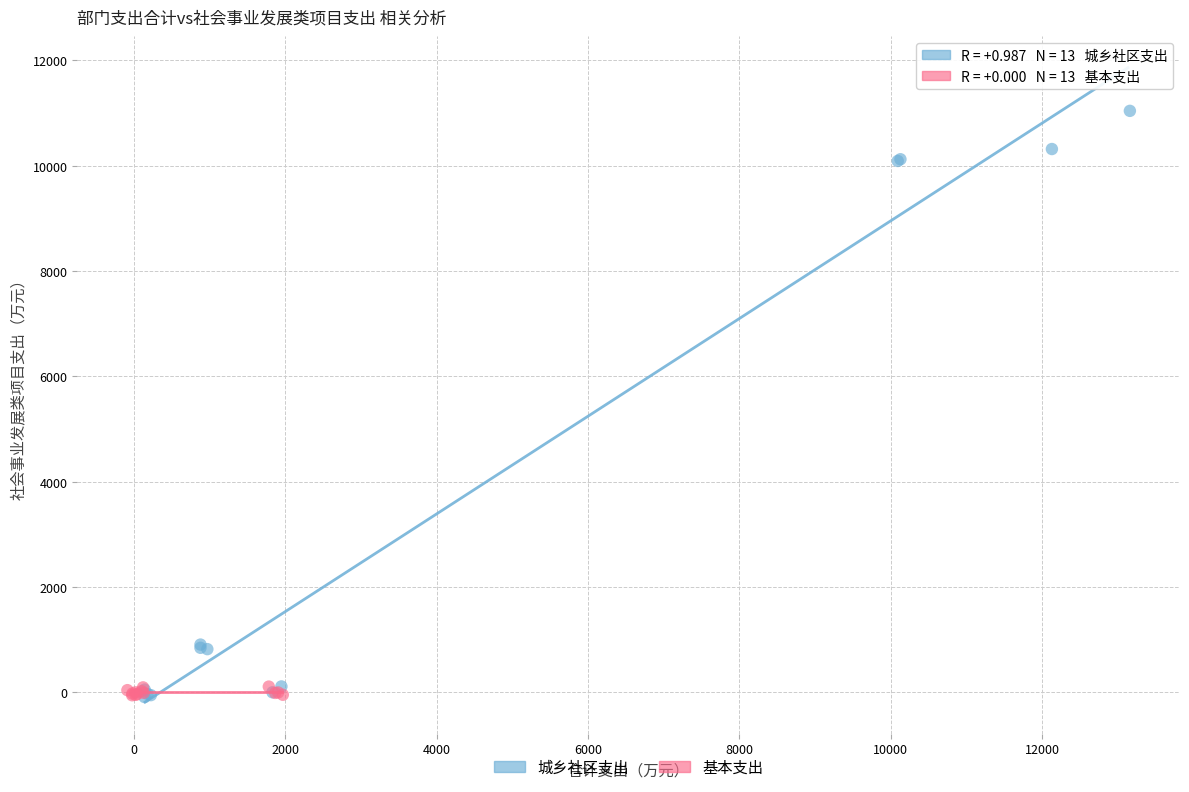

Which series has the largest Y range (max minus min)?

城乡社区支出